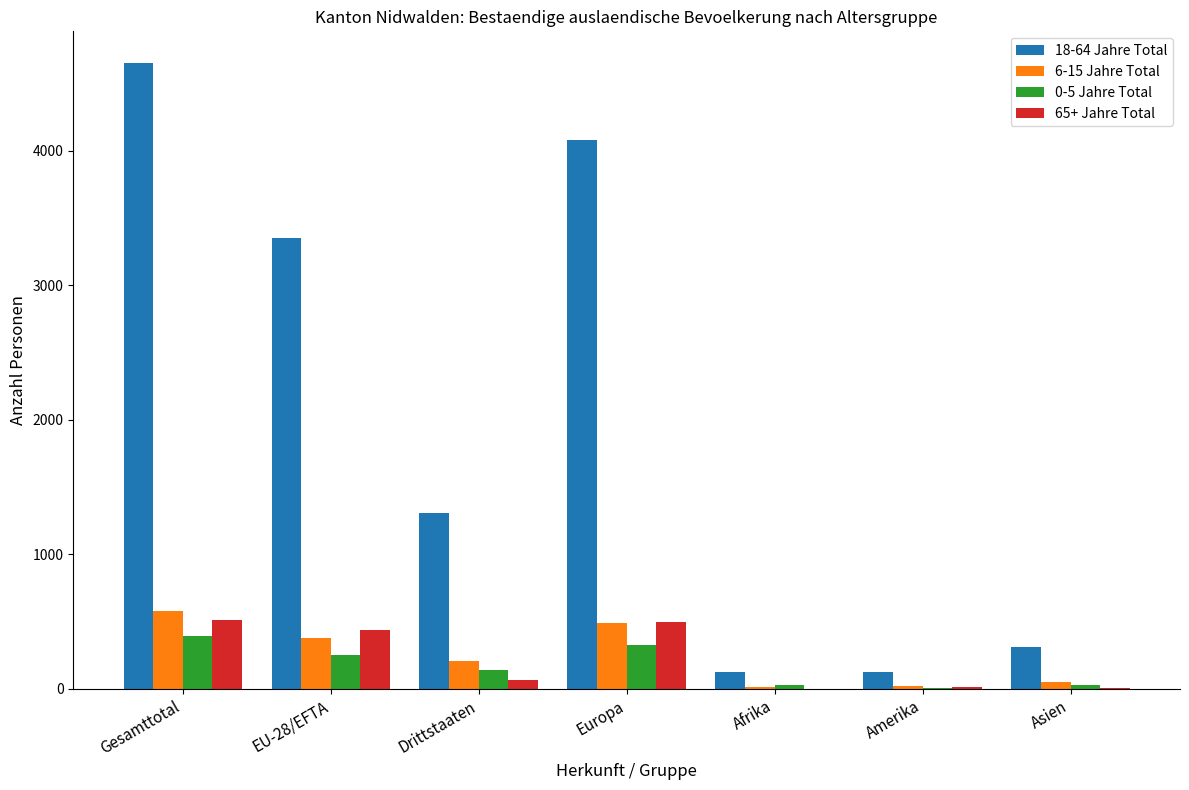

Which series has the largest total across all categories?

18-64 Jahre Total